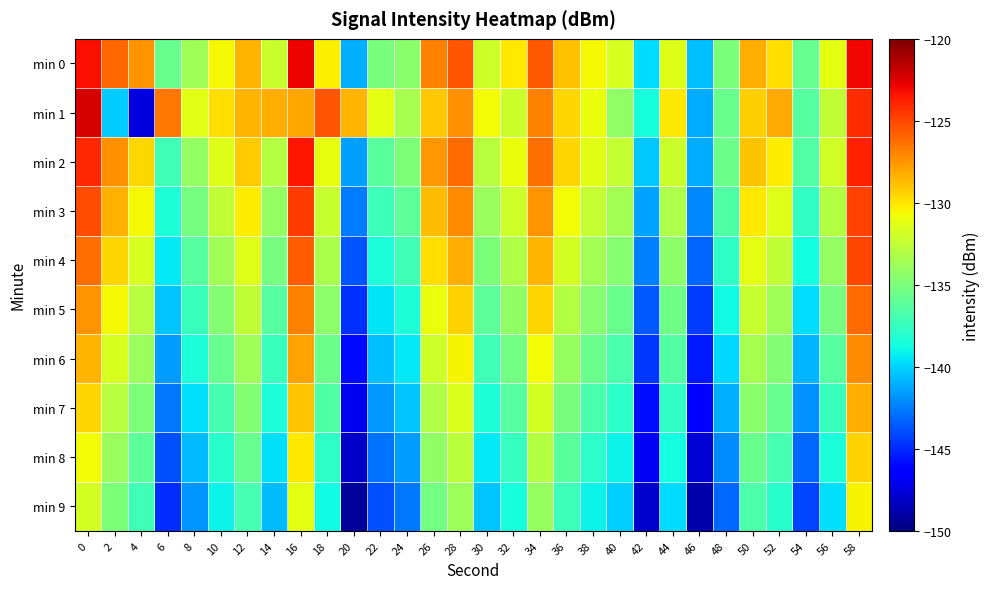

Which series has the largest total across all categories?

min 0